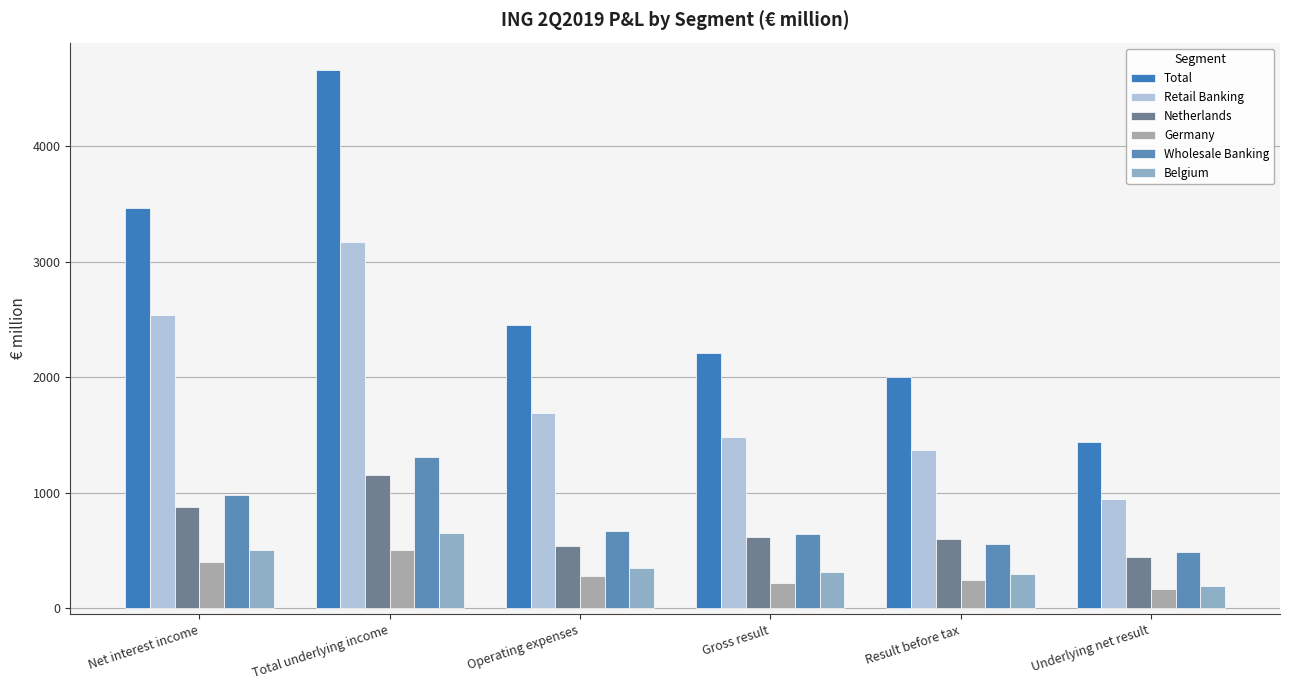

What is the difference between the Netherlands values at Net interest income and Operating expenses?

338.3